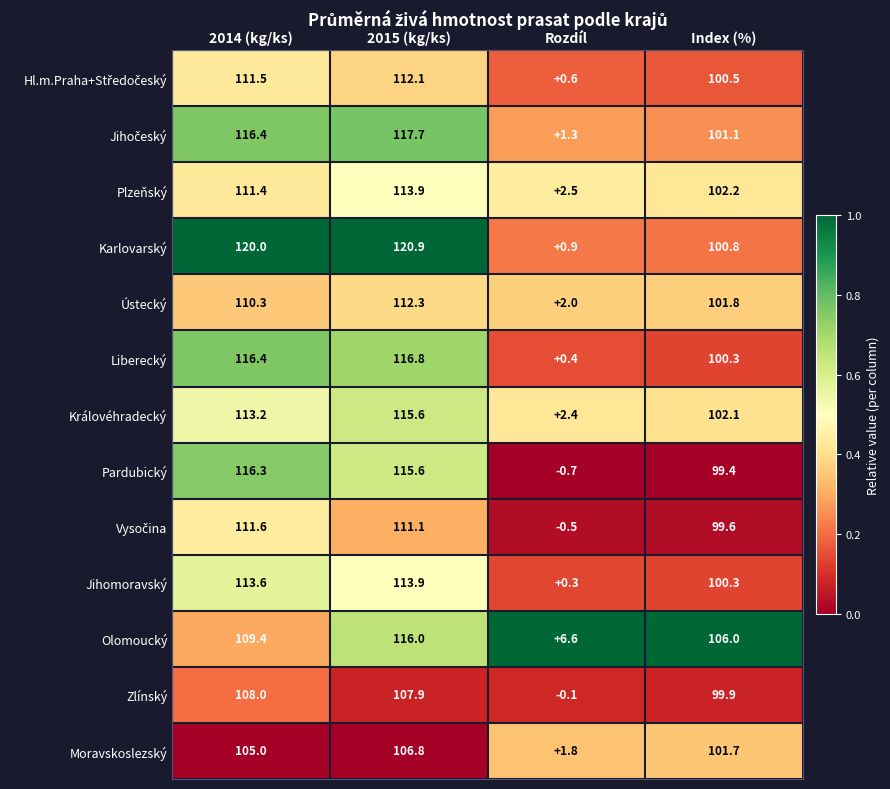

What is the difference between the Olomoucký values at Rozdíl and 2015 (kg/ks)?

109.4